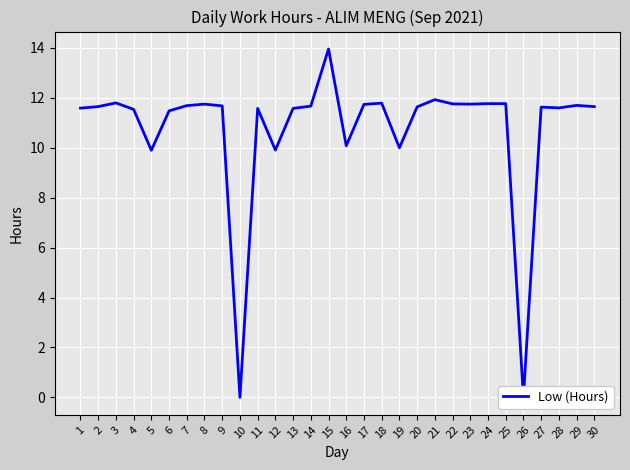

Rank the categories by value from highest to lowest.

15, 21, 3, 18, 24, 25, 22, 8, 23, 17, 29, 7, 9, 14, 2, 30, 20, 27, 28, 1, 11, 13, 4, 6, 16, 19, 12, 5, 10, 26